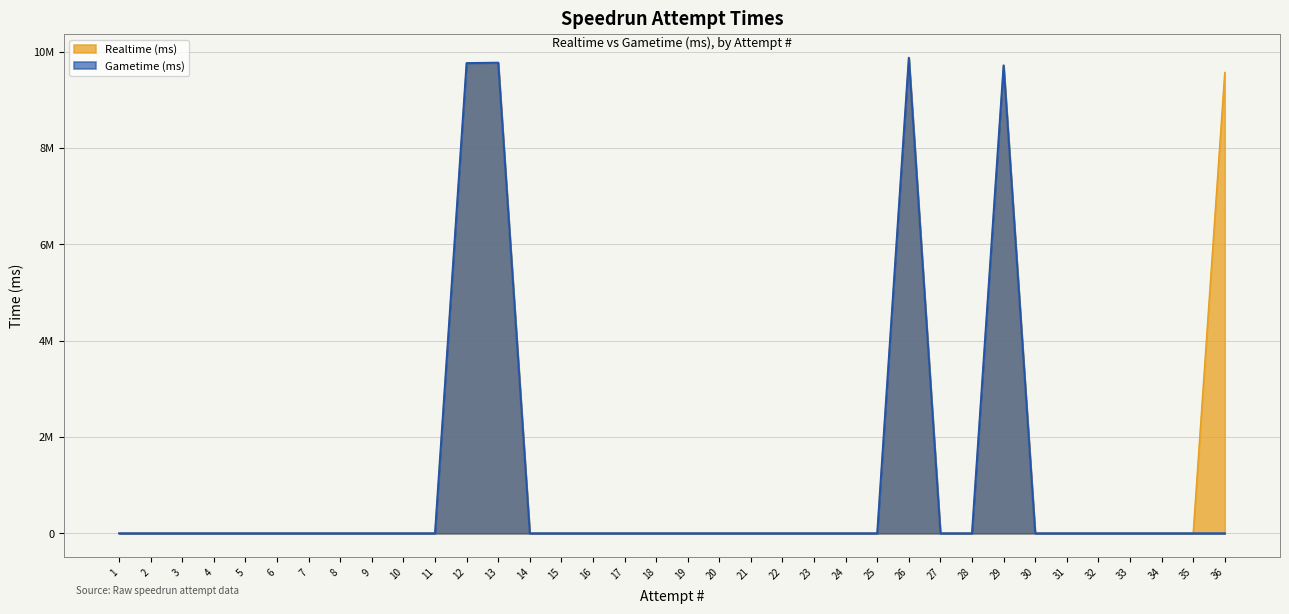

What are all the series names shown in the legend?

Realtime (ms), Gametime (ms)